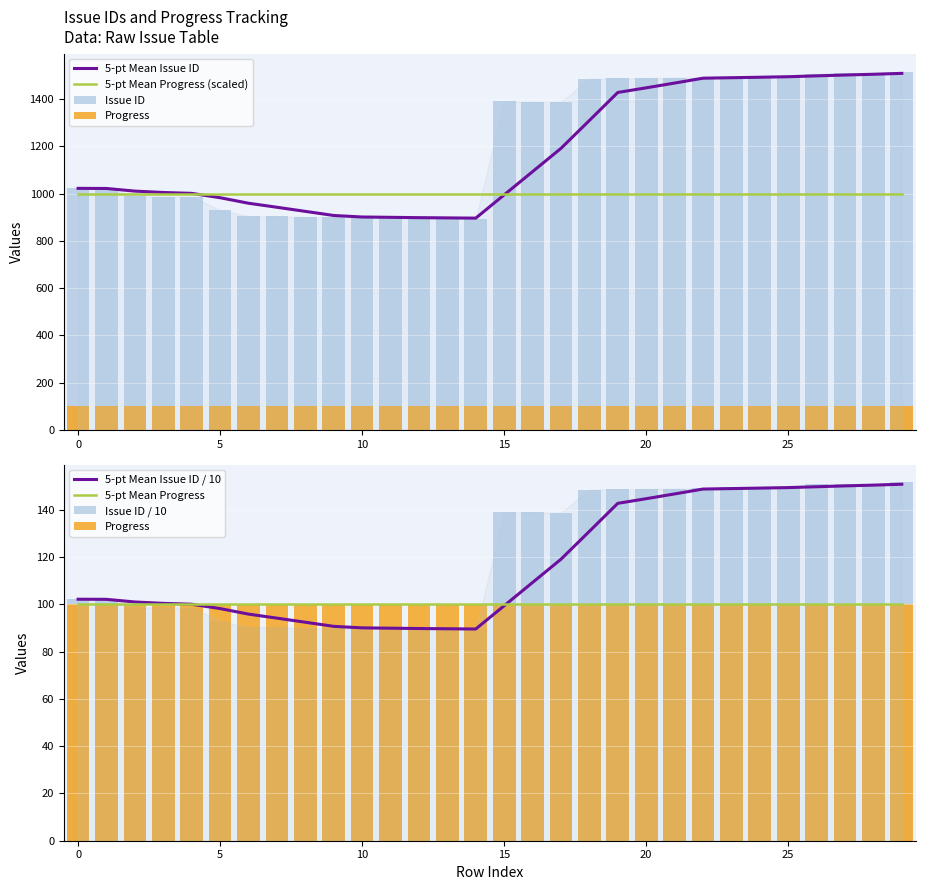

The chart shows a value of 1021 at 1021. True or false?

True